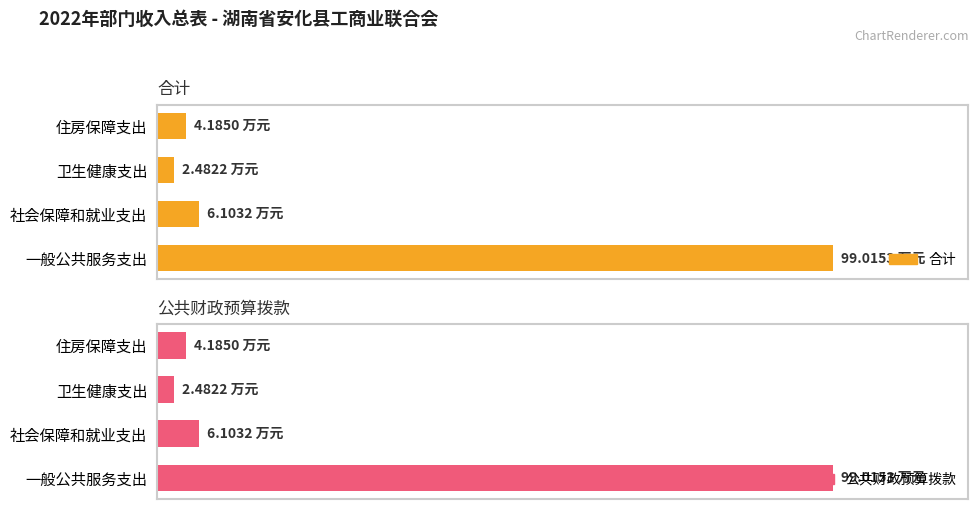

Reading left to right, what are all the values shown in this chart?

合计: 99.0	6.1	2.5	4.2
公共财政预算拨款: 99.0	6.1	2.5	4.2